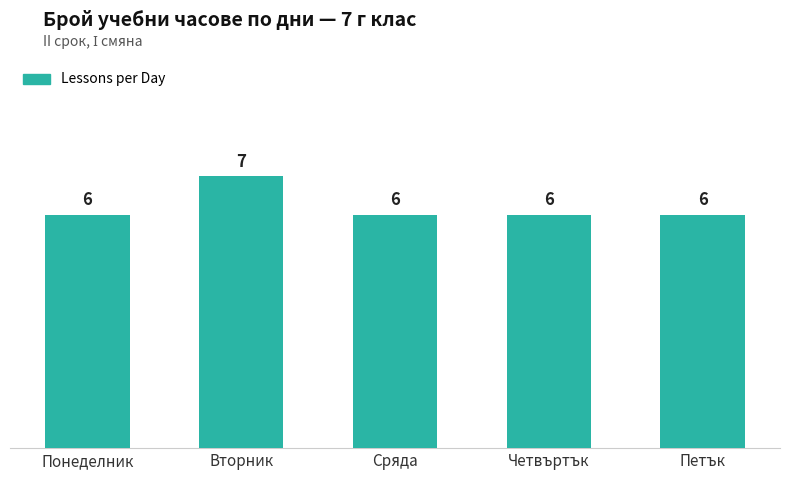

Between Вторник and Четвъртък, which is larger?

Вторник